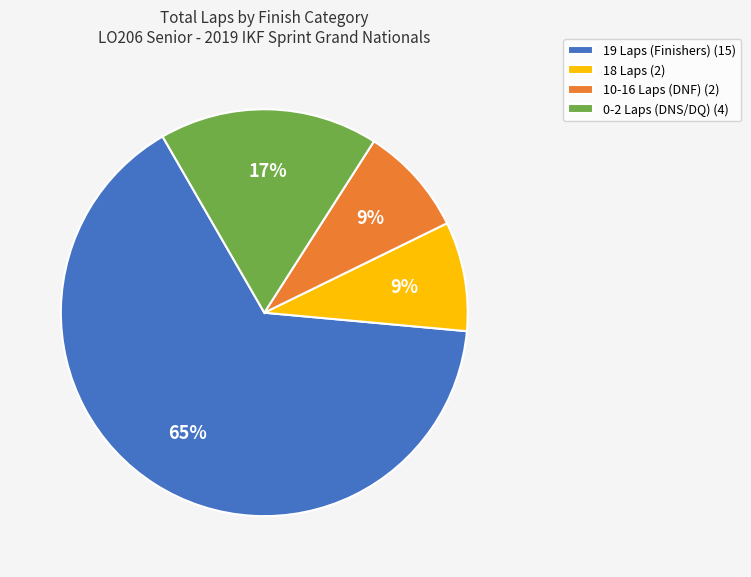

Combined, do 0-2 Laps (DNS/DQ) (4) and 18 Laps (2) account for over 50%?

No